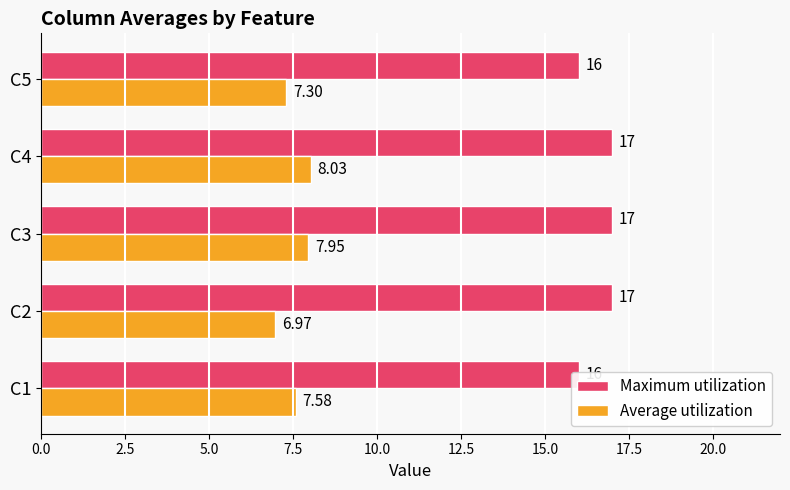

At how many categories does at least one series exceed 16?

3